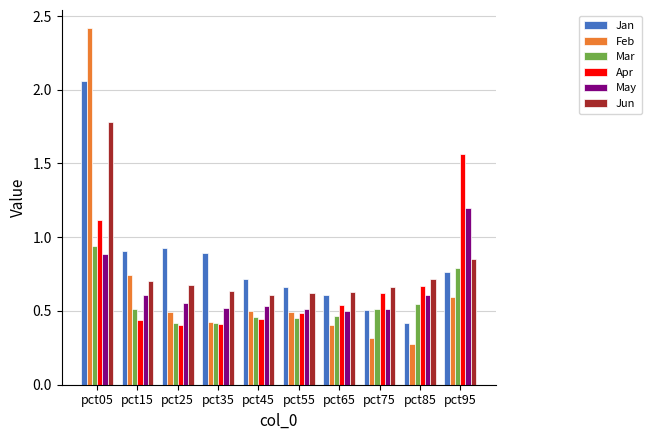

What is the minimum value shown in the chart?

0.3